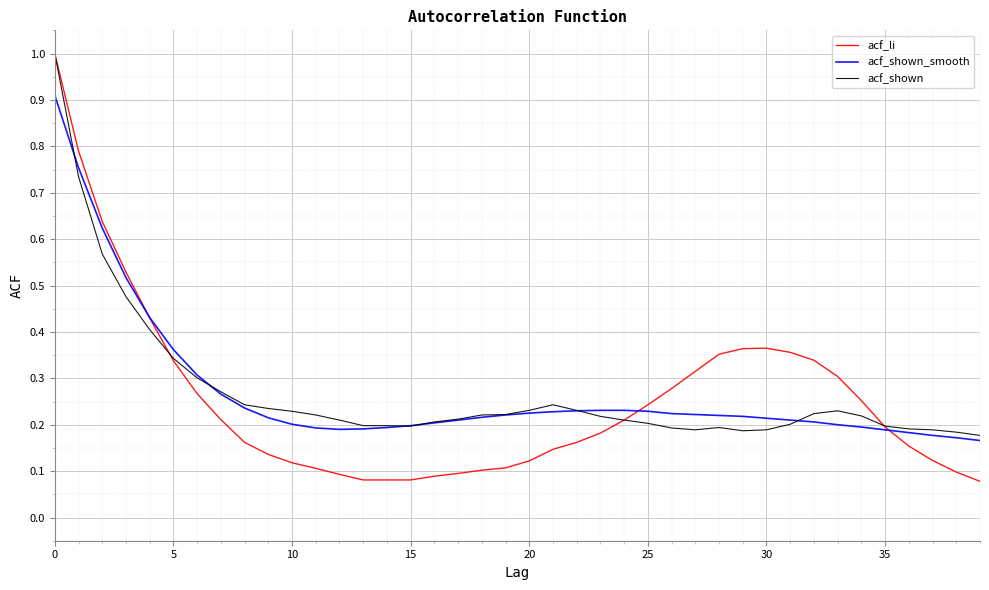

What is the maximum value for acf_shown_smooth?

0.9